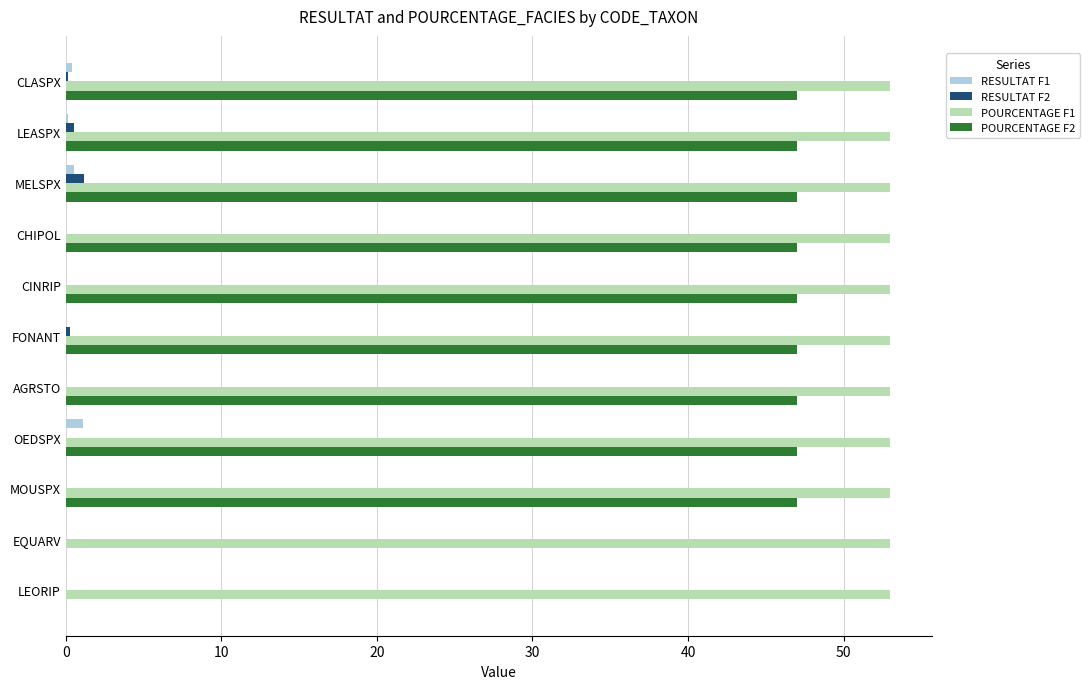

Which series has the largest total across all categories?

POURCENTAGE F1